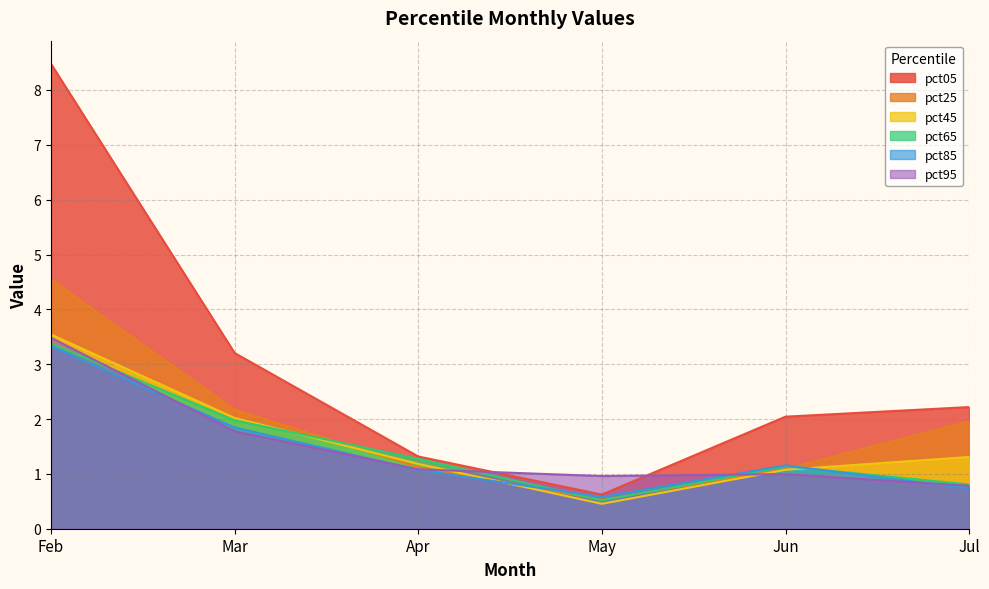

What is the difference between the maximum and minimum values in the pct85 series?

2.8